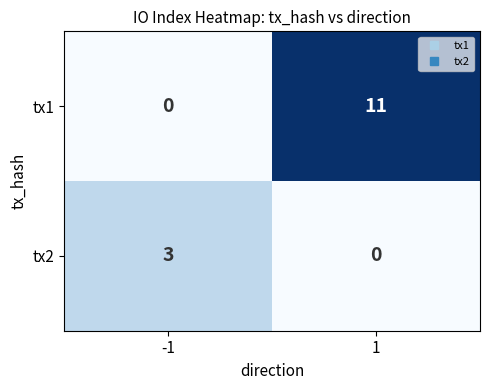

What is the difference between the tx2 values at -1 and 1?

3